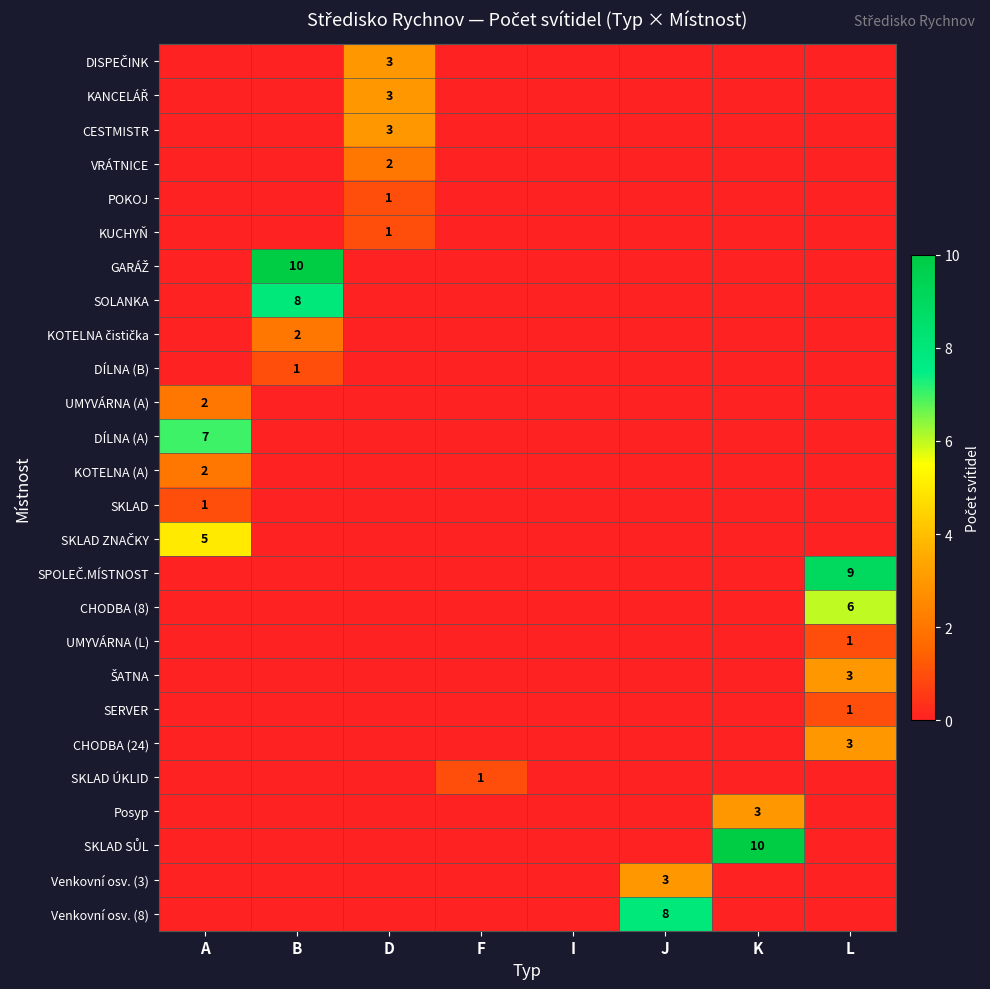

The value of UMYVÁRNA (A) at A is 1. True or false?

False